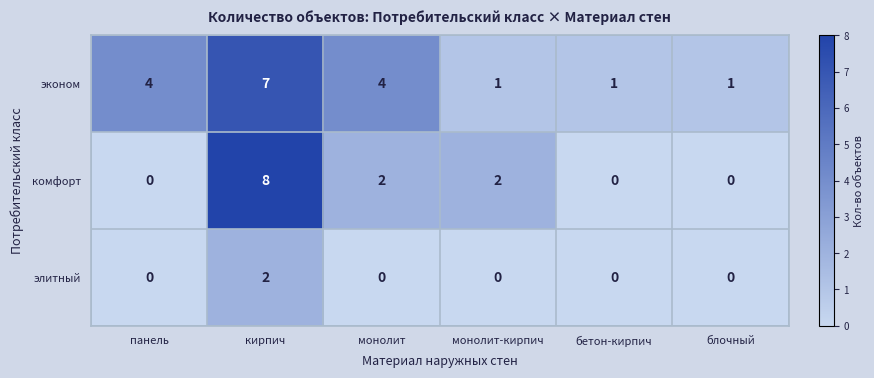

How many positive values does the комфорт series have?

3